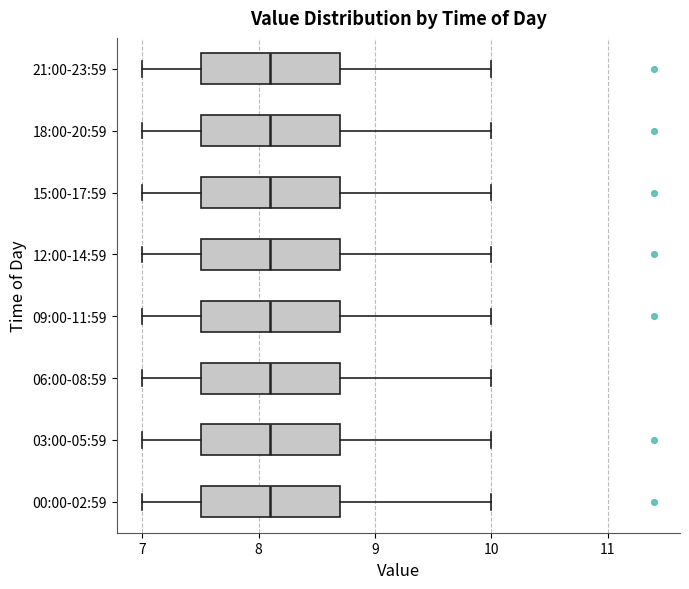

Reading bottom to top, read every box against the x-axis: the position of its median line, the range the box covers, and the ends of its whiskers. The values are not printed on the chart, so give them approximately, as read against the axis.

00:00-02:59: median 8.1, box 7.5 to 8.7, whiskers 7.0 to 10.0
03:00-05:59: median 8.1, box 7.5 to 8.7, whiskers 7.0 to 10.0
06:00-08:59: median 8.1, box 7.5 to 8.7, whiskers 7.0 to 10.0
09:00-11:59: median 8.1, box 7.5 to 8.7, whiskers 7.0 to 10.0
12:00-14:59: median 8.1, box 7.5 to 8.7, whiskers 7.0 to 10.0
15:00-17:59: median 8.1, box 7.5 to 8.7, whiskers 7.0 to 10.0
18:00-20:59: median 8.1, box 7.5 to 8.7, whiskers 7.0 to 10.0
21:00-23:59: median 8.1, box 7.5 to 8.7, whiskers 7.0 to 10.0